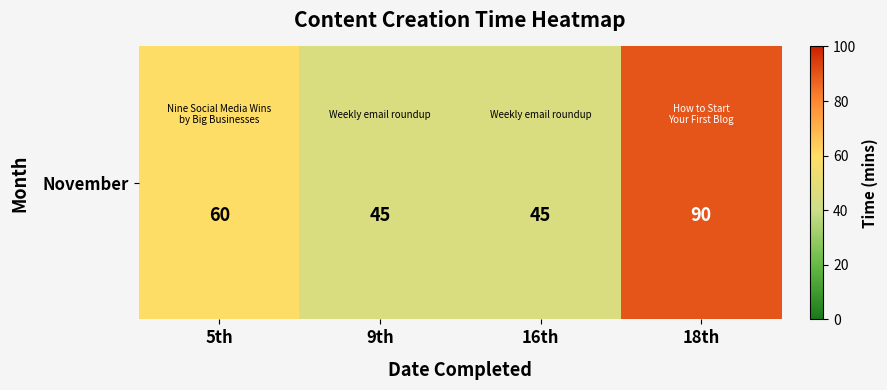

Rank the categories by value from lowest to highest.

9th, 16th, 5th, 18th